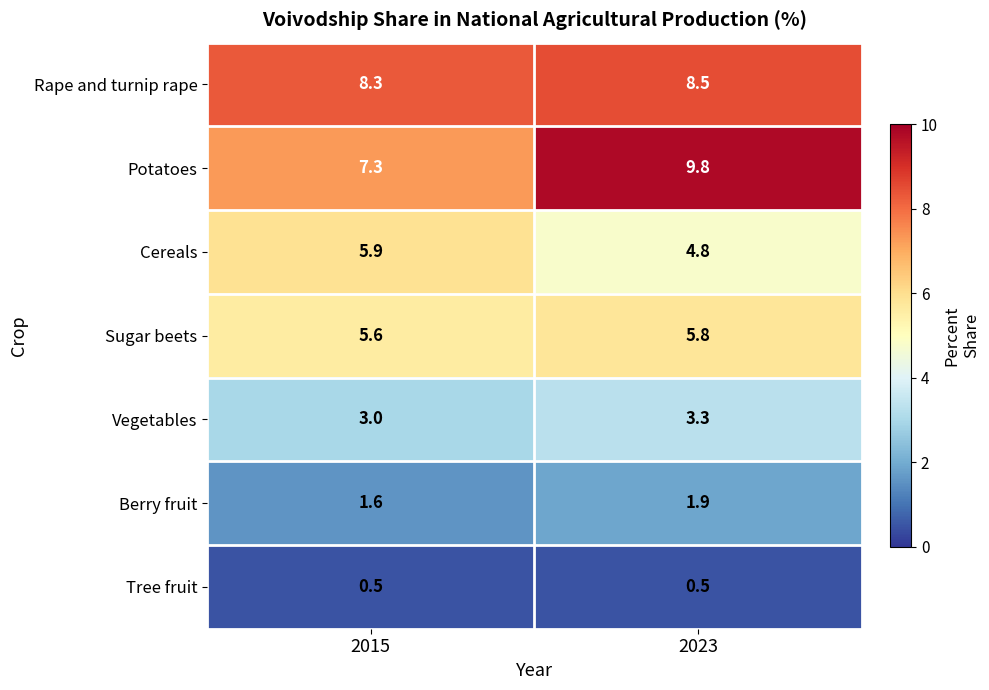

Is it true that Tree fruit equals 0.5 at 2023?

True